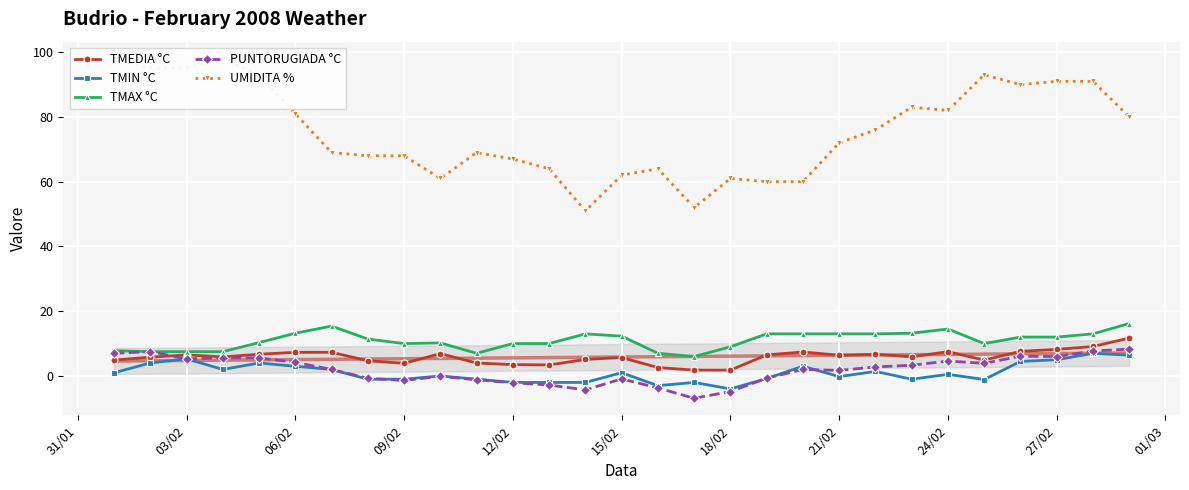

True or false: TMEDIA °C and PUNTORUGIADA °C intersect in this chart.

True